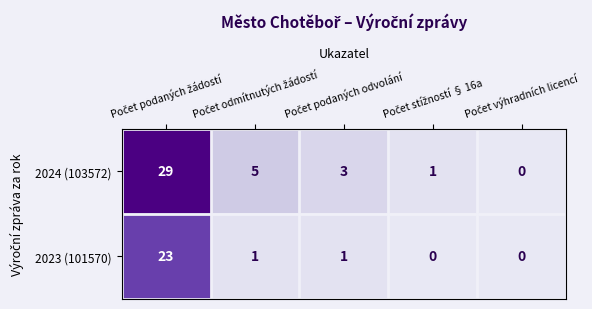

What is the average value of the 2024 (103572) series?

8